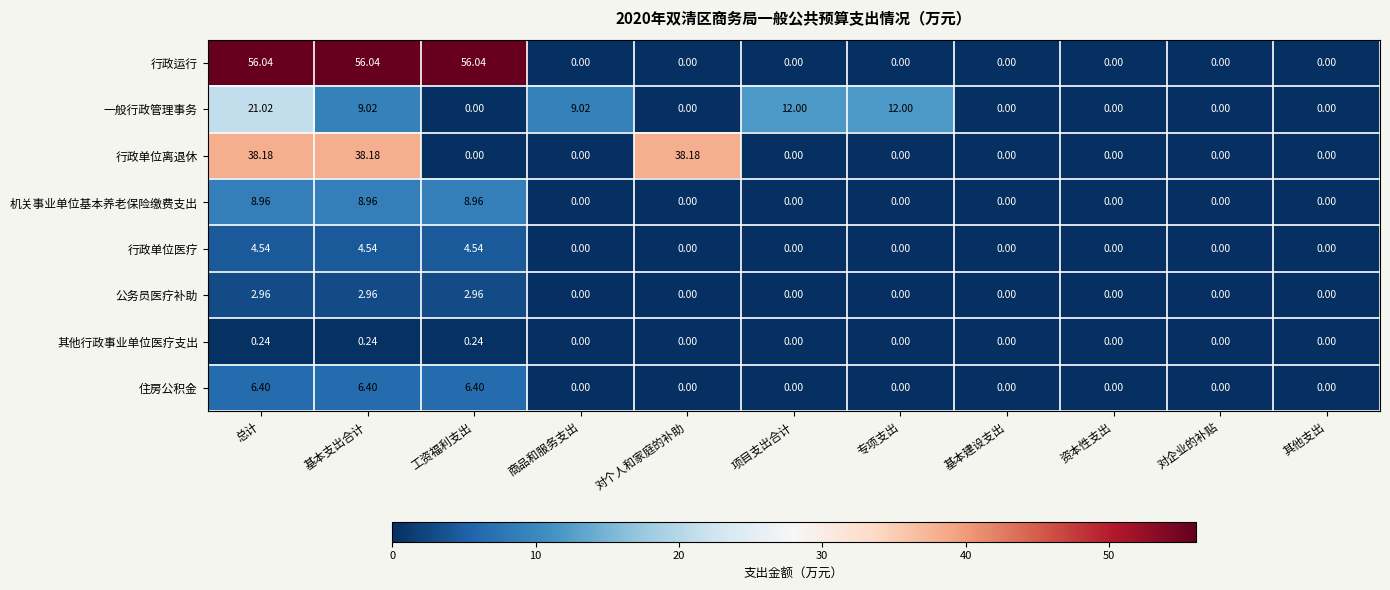

At which category is the sum across all series the highest?

总计